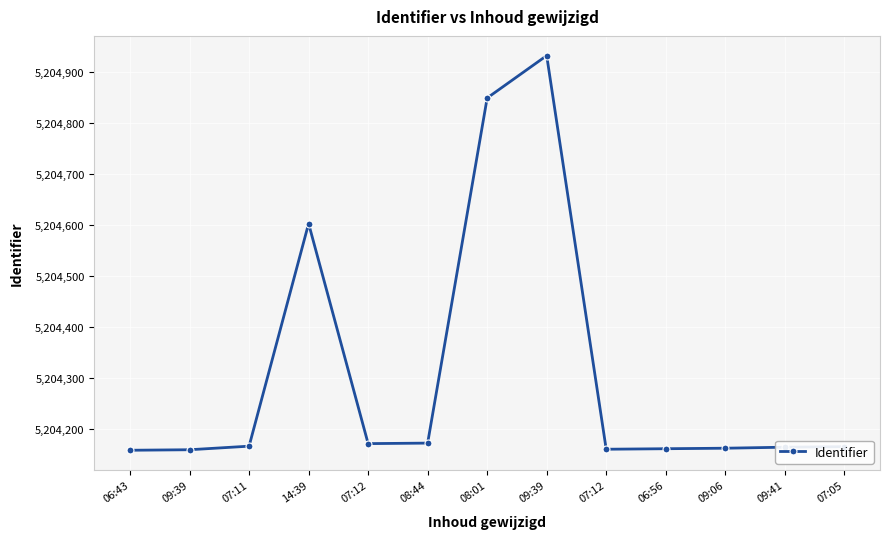

List the labels in order of value, largest first.

09:39, 08:01, 14:39, 08:44, 07:12, 07:11, 07:05, 09:41, 09:06, 06:56, 07:12, 09:39, 06:43